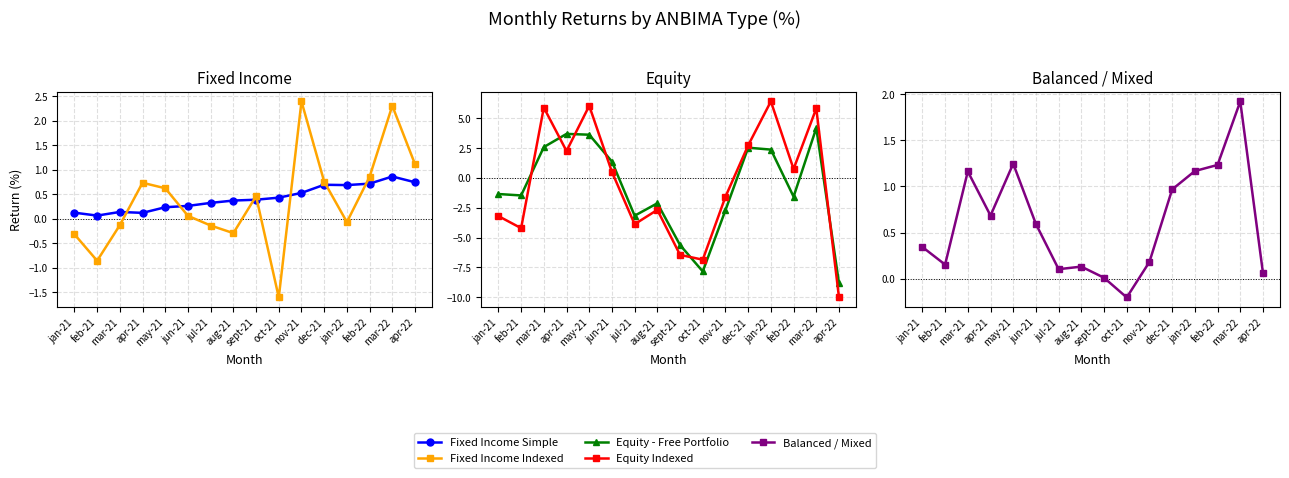

What is the smallest value displayed?

-10.0